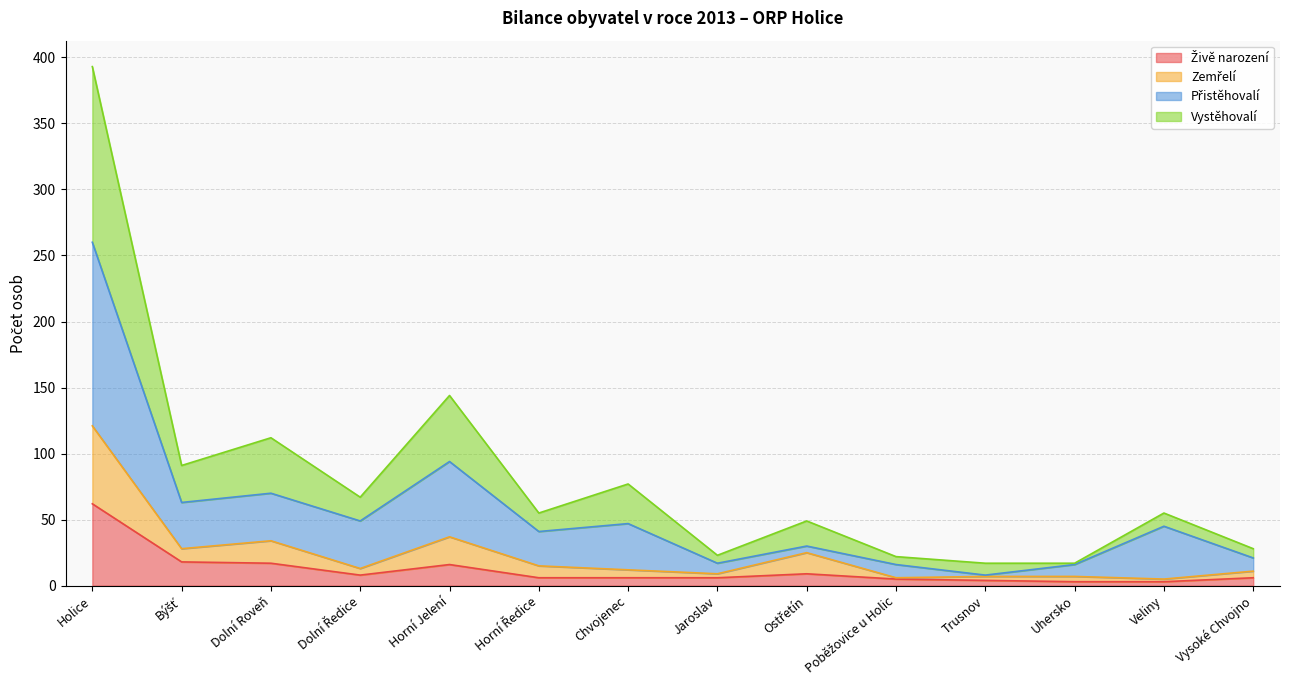

Which series has the widest spread of values?

Vystěhovalí